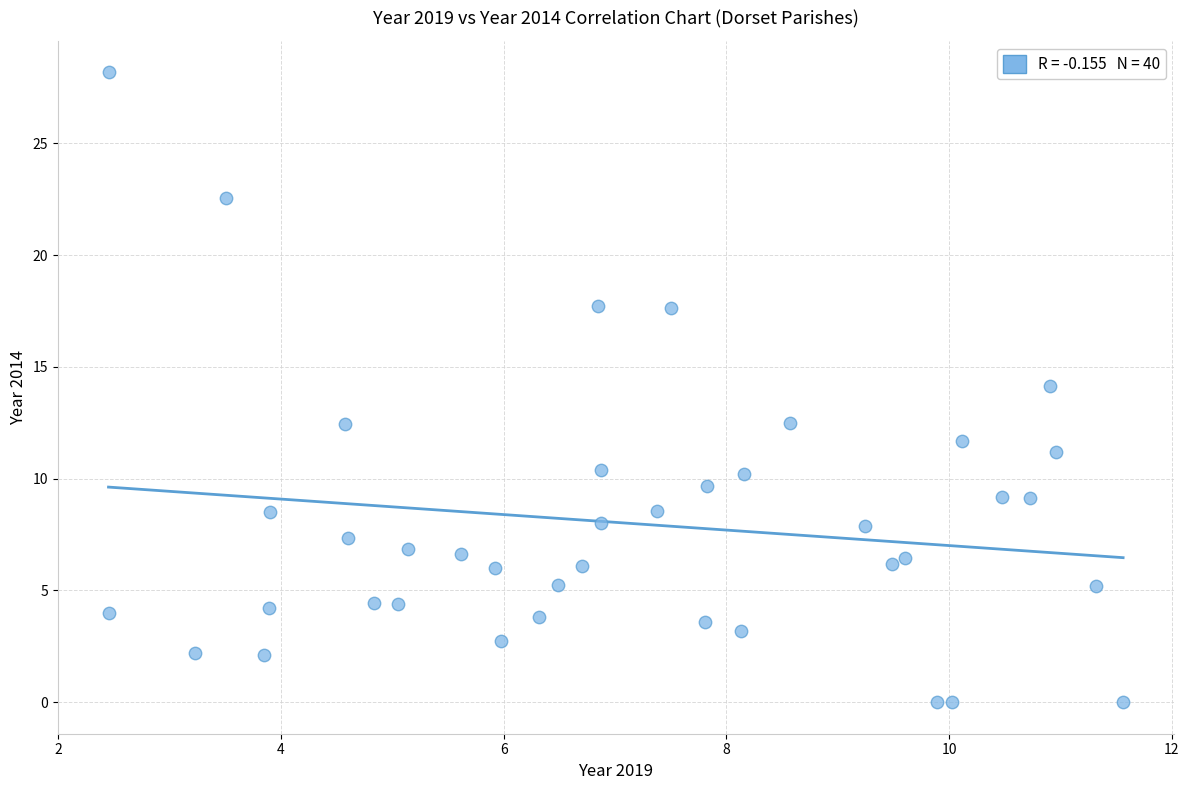

What is the range of Y values (max minus min)?

28.2